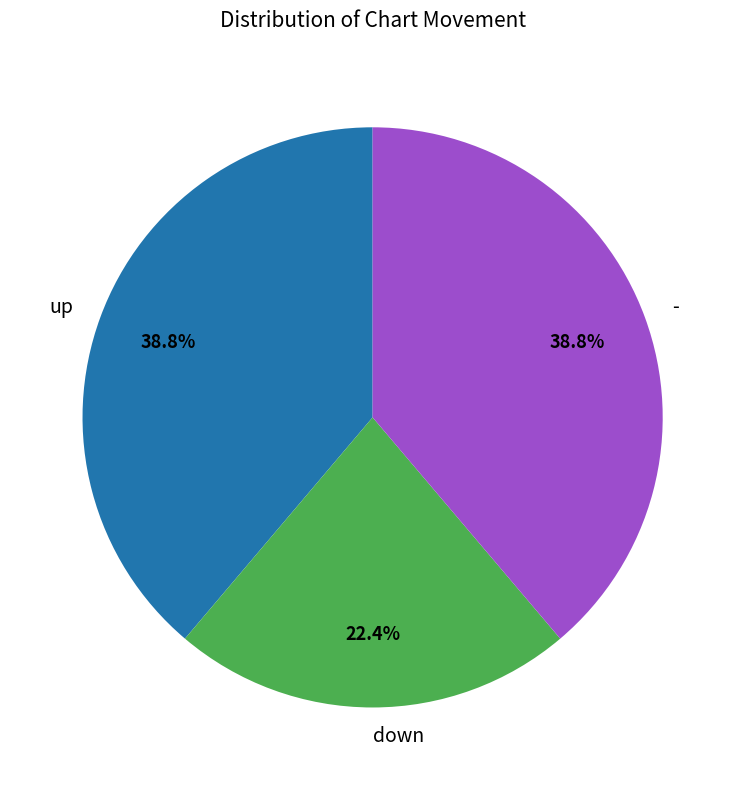

To the nearest percent, what is the combined percentage of up and down?

61%